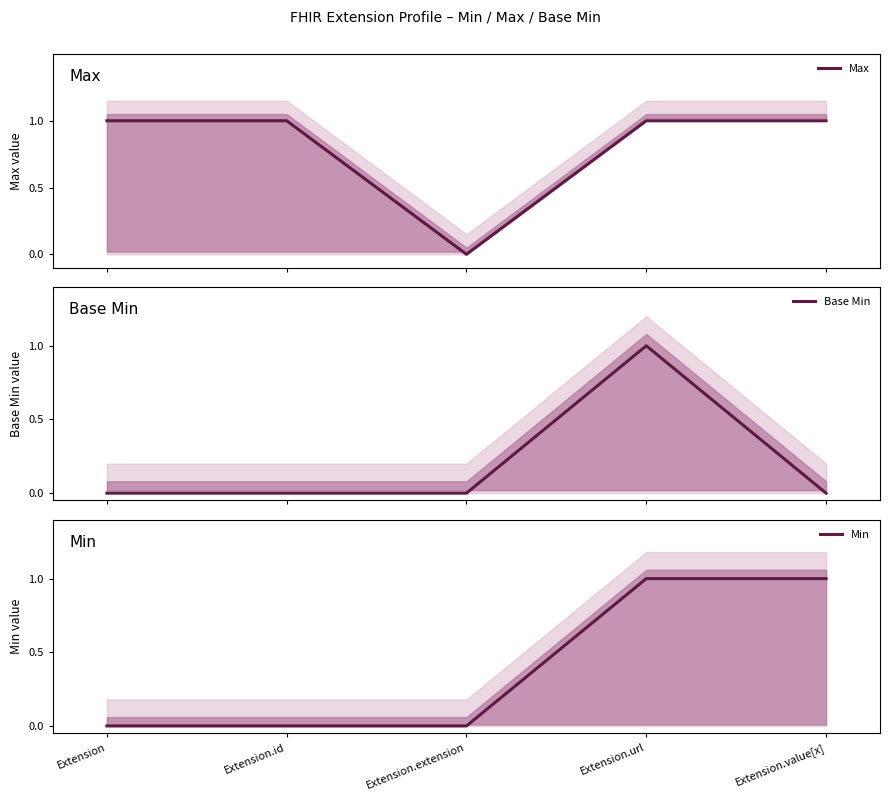

Count the Min values in the range 0 to 1.

5